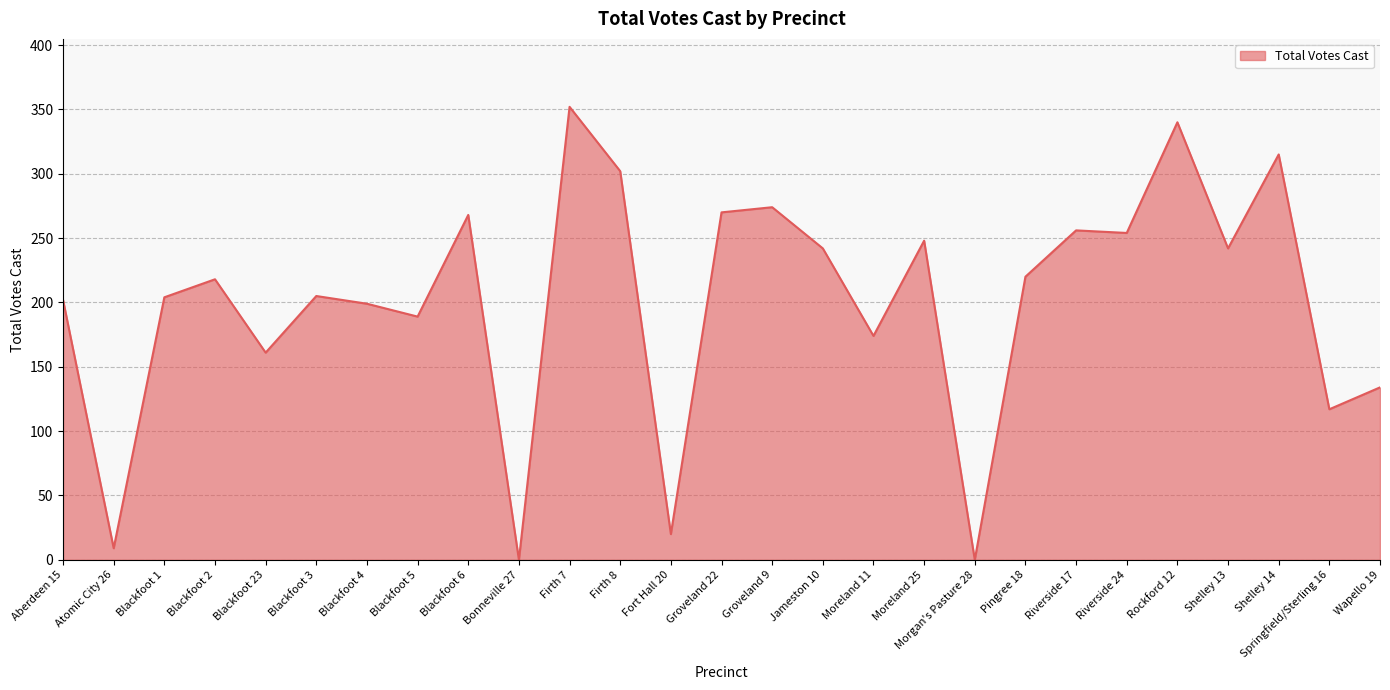

What is the greatest value displayed?

352